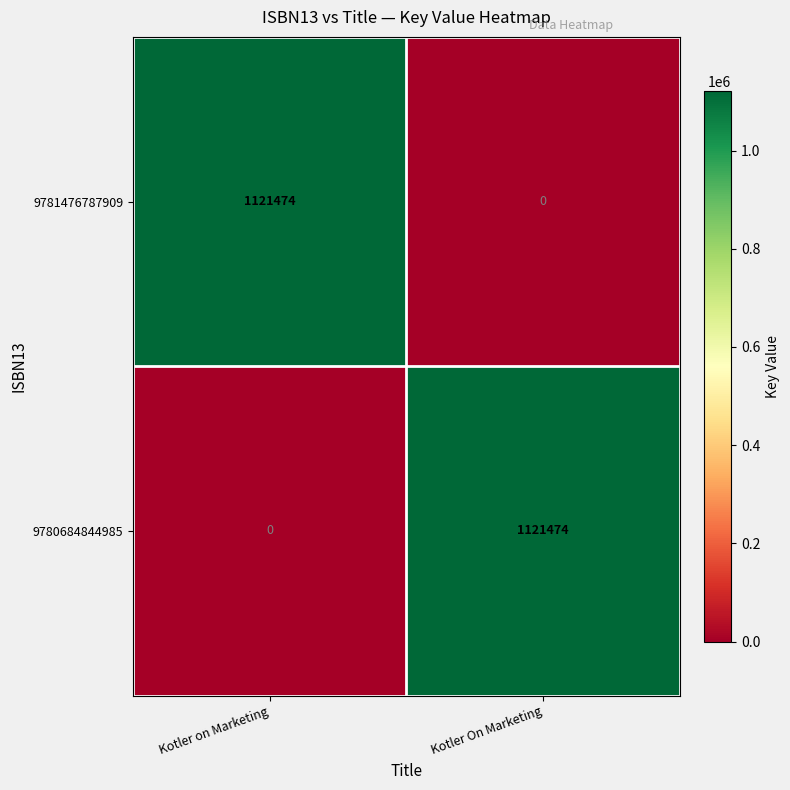

At how many categories does at least one series exceed 349451?

2